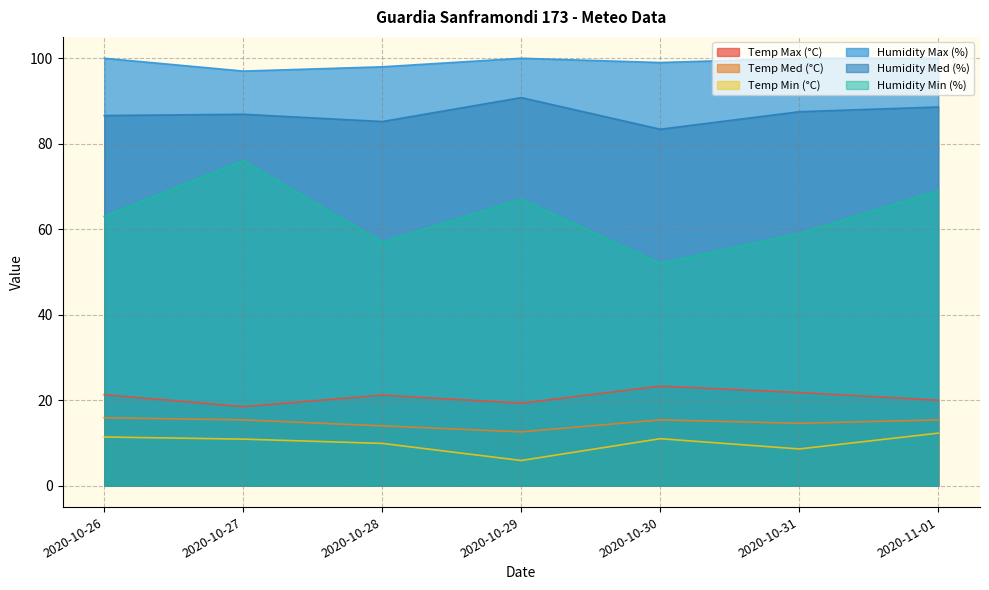

Where is the first local minimum for Humidity Min (%)?

2020-10-28